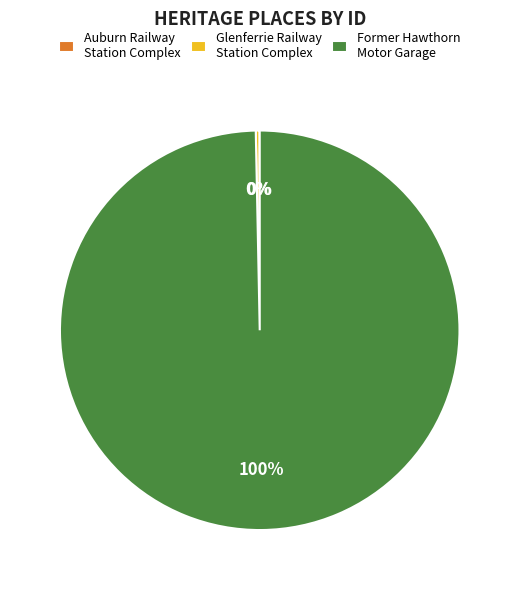

Which has a higher value, Glenferrie Railway Station Complex or Former Hawthorn Motor Garage?

Former Hawthorn Motor Garage